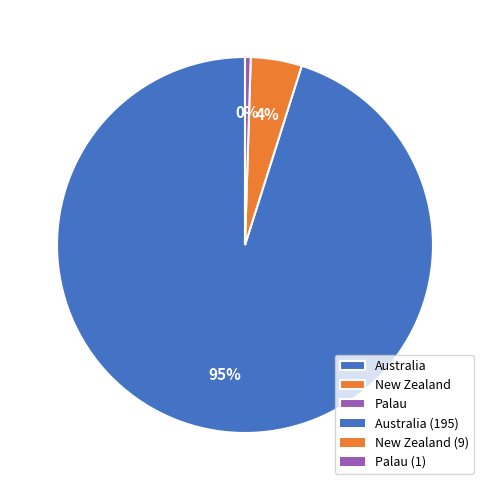

True or false: Palau accounts for 0% of the total.

True